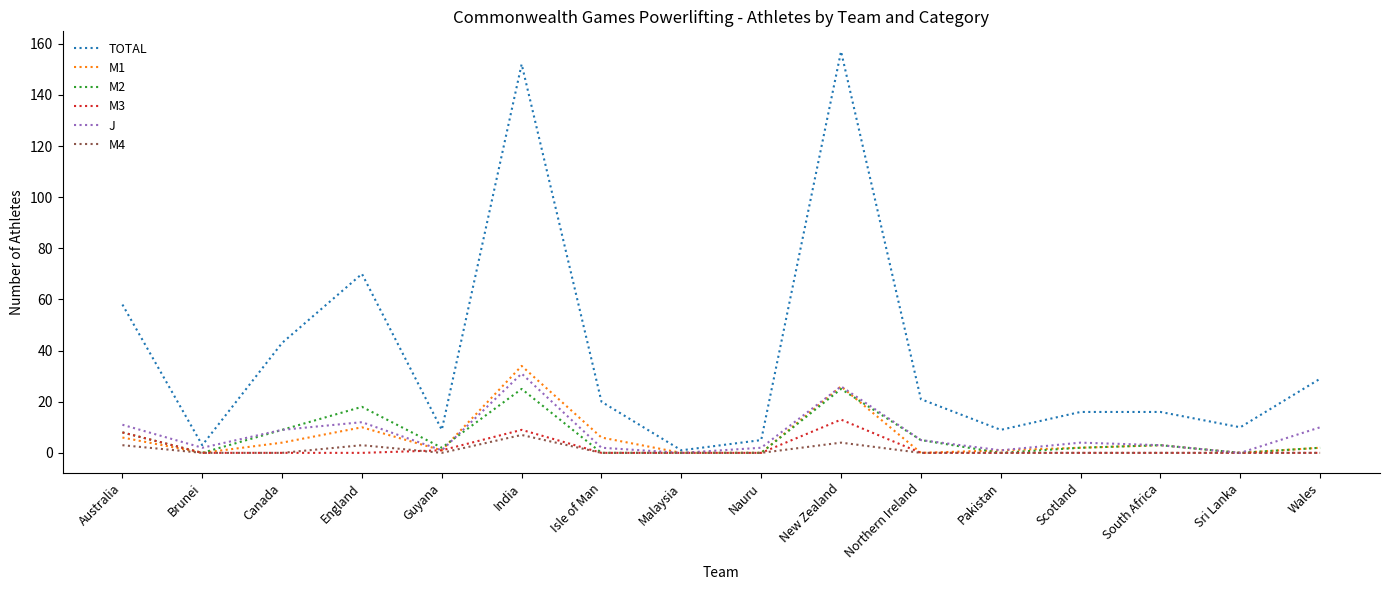

At which label does M2 first exceed 2?

Australia